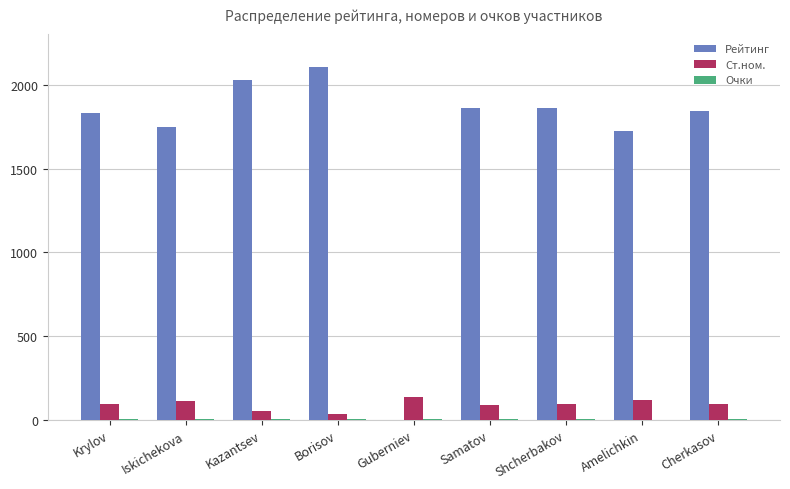

What is the total value across all series at Amelichkin?

1841.5